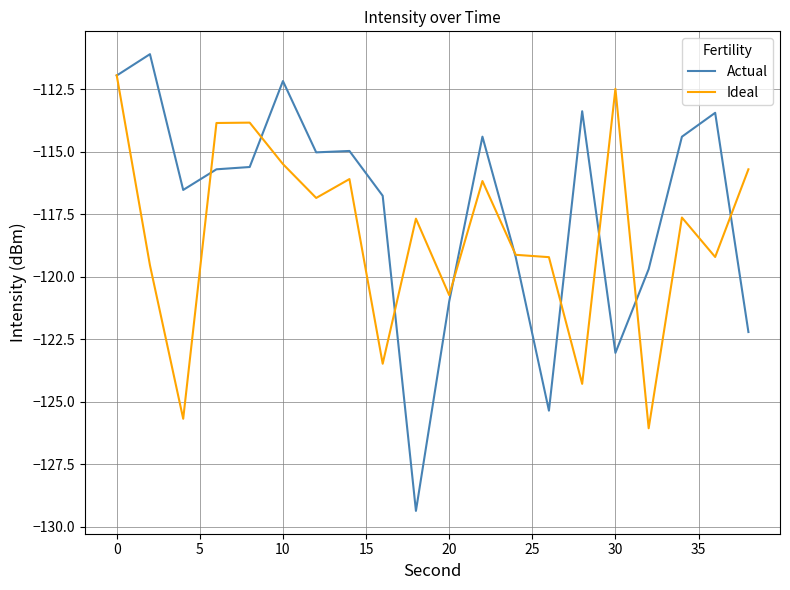

Which series has the largest total across all categories?

Actual